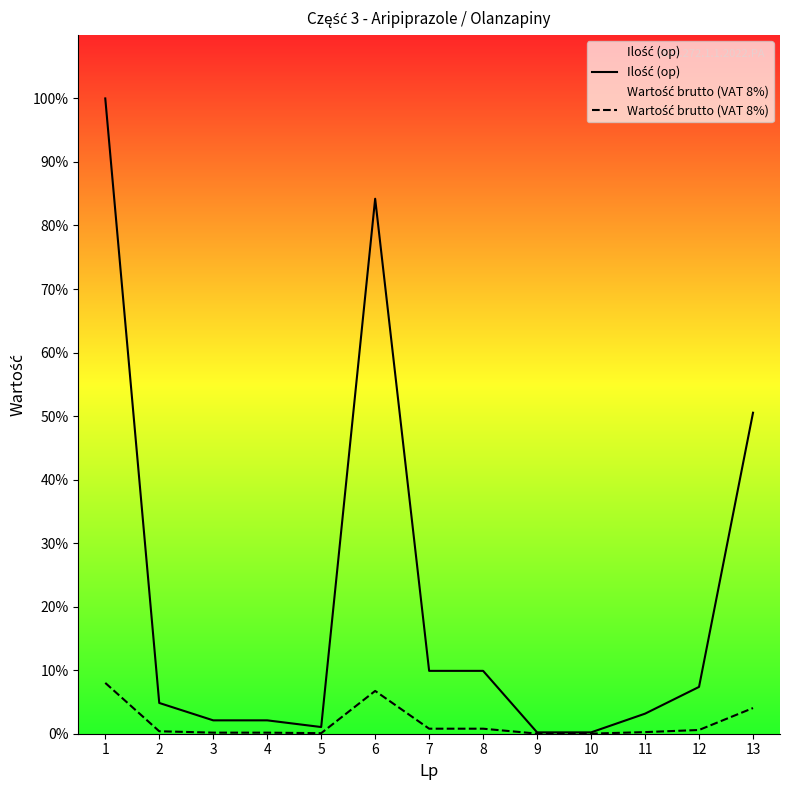

At which category does the chart reach its peak across all series?

1